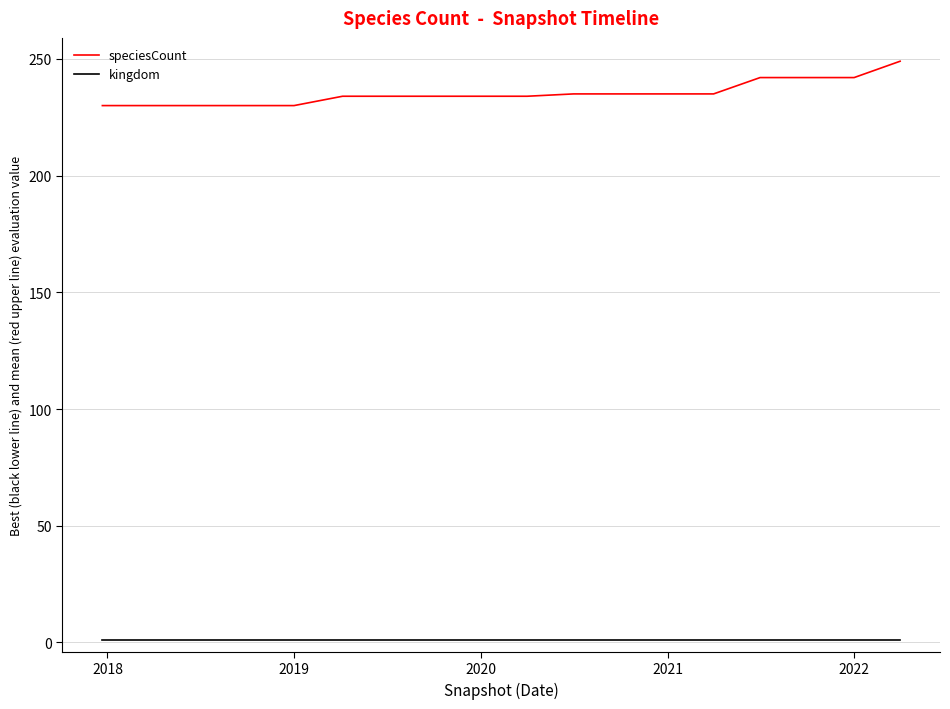

Which series has the widest spread of values?

speciesCount